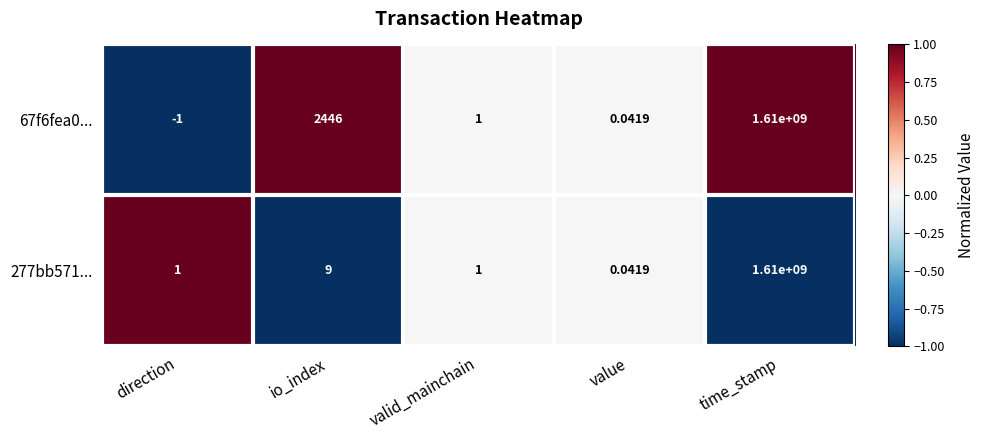

Where does the 67f6fea0... series first go above 1?

io_index